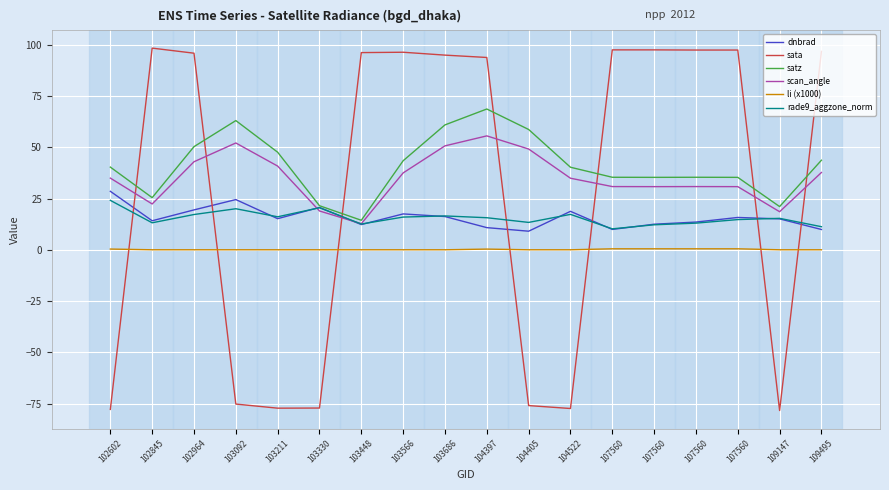

Reading right to left, extract all data points from this chart.

dnbrad: 109495=9.9	109147=15.1	107560=15.8	107560=13.5	107560=12.5	107560=9.9	104522=18.8	104405=9.1	104397=10.8	103686=16.2	103566=17.5	103448=12.3	103330=20.7	103211=15.2	103092=24.5	102964=19.5	102845=14.2	102602=28.5
sata: 109495=96.8	109147=-78.4	107560=97.4	107560=97.4	107560=97.5	107560=97.5	104522=-77.4	104405=-76.0	104397=93.8	103686=95.0	103566=96.4	103448=96.2	103330=-77.2	103211=-77.3	103092=-75.3	102964=95.9	102845=98.4	102602=-77.9
satz: 109495=43.7	109147=21.1	107560=35.3	107560=35.4	107560=35.3	107560=35.4	104522=40.3	104405=58.7	104397=68.7	103686=60.9	103566=43.4	103448=14.4	103330=21.5	103211=47.6	103092=63.0	102964=50.3	102845=25.4	102602=40.3
scan_angle: 109495=37.7	109147=18.6	107560=30.8	107560=30.8	107560=30.8	107560=30.8	104522=34.9	104405=49.1	104397=55.6	103686=50.7	103566=37.5	103448=12.7	103330=18.9	103211=40.8	103092=52.1	102964=42.9	102845=22.3	102602=35.0
li (x1000): 109495=0.0	109147=0.0	107560=0.5	107560=0.5	107560=0.5	107560=0.5	104522=0.0	104405=0.0	104397=0.3	103686=0.0	103566=0.0	103448=0.0	103330=0.0	103211=0.0	103092=0.0	102964=0.0	102845=0.0	102602=0.3
rade9_aggzone_norm: 109495=11.3	109147=15.3	107560=14.7	107560=13.0	107560=12.2	107560=10.2	104522=17.3	104405=13.3	104397=15.6	103686=16.5	103566=16.0	103448=12.6	103330=20.5	103211=16.1	103092=20.0	102964=17.2	102845=13.2	102602=24.1